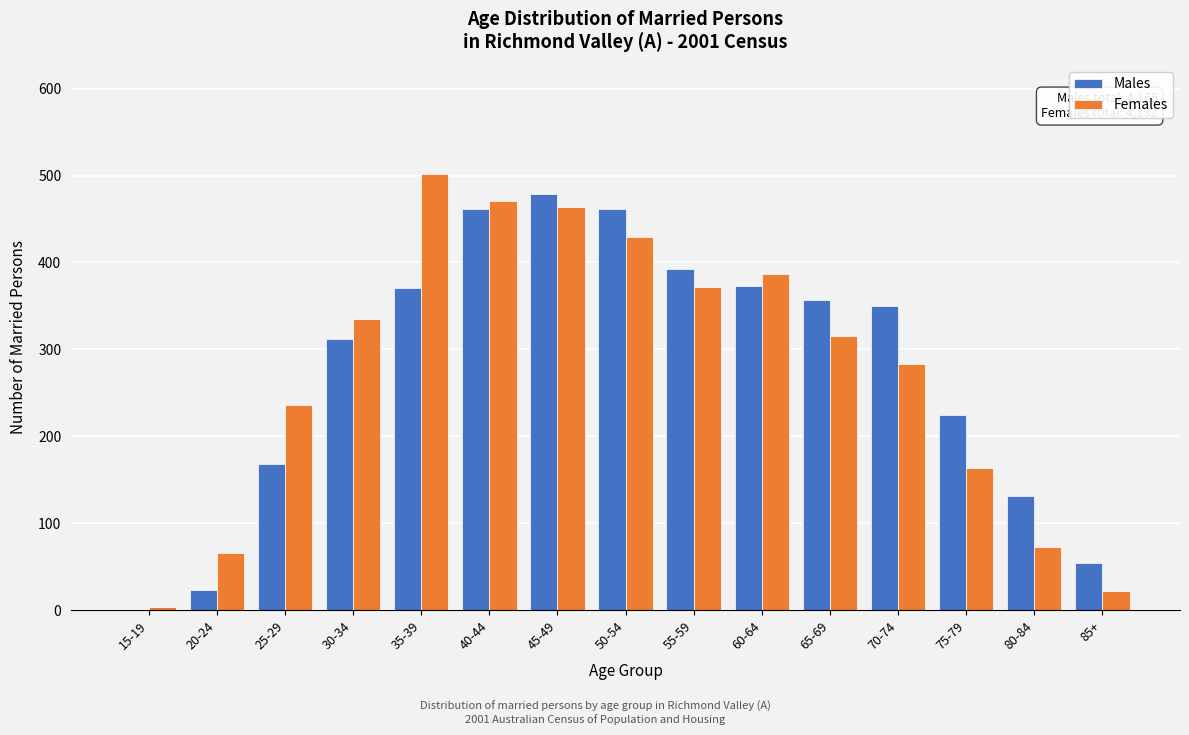

True or false: Males has a value of 312 at 30-34.

True